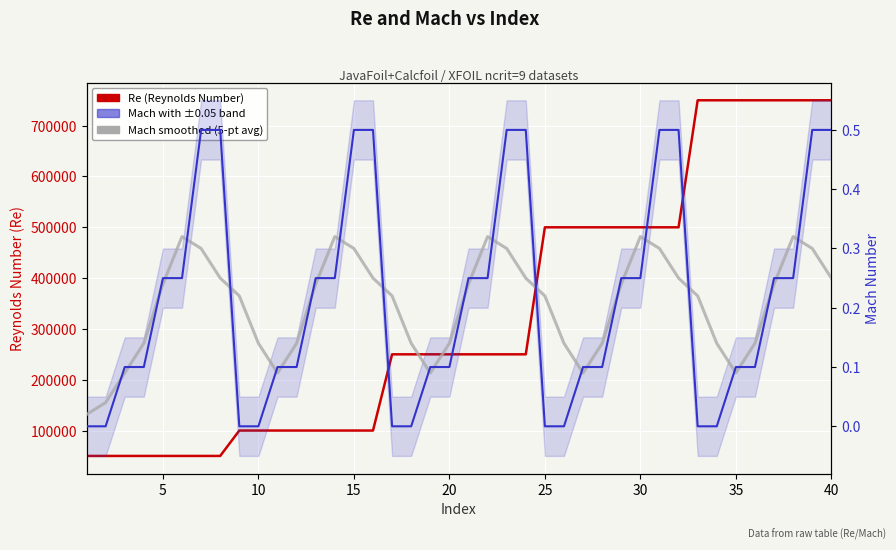

True or false: Re (Reynolds Number) and Mach Number cross at least once.

False